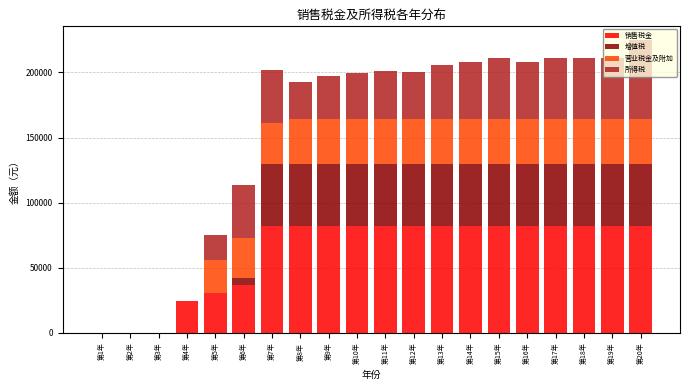

What is the maximum value for 销售税金?

82237.9